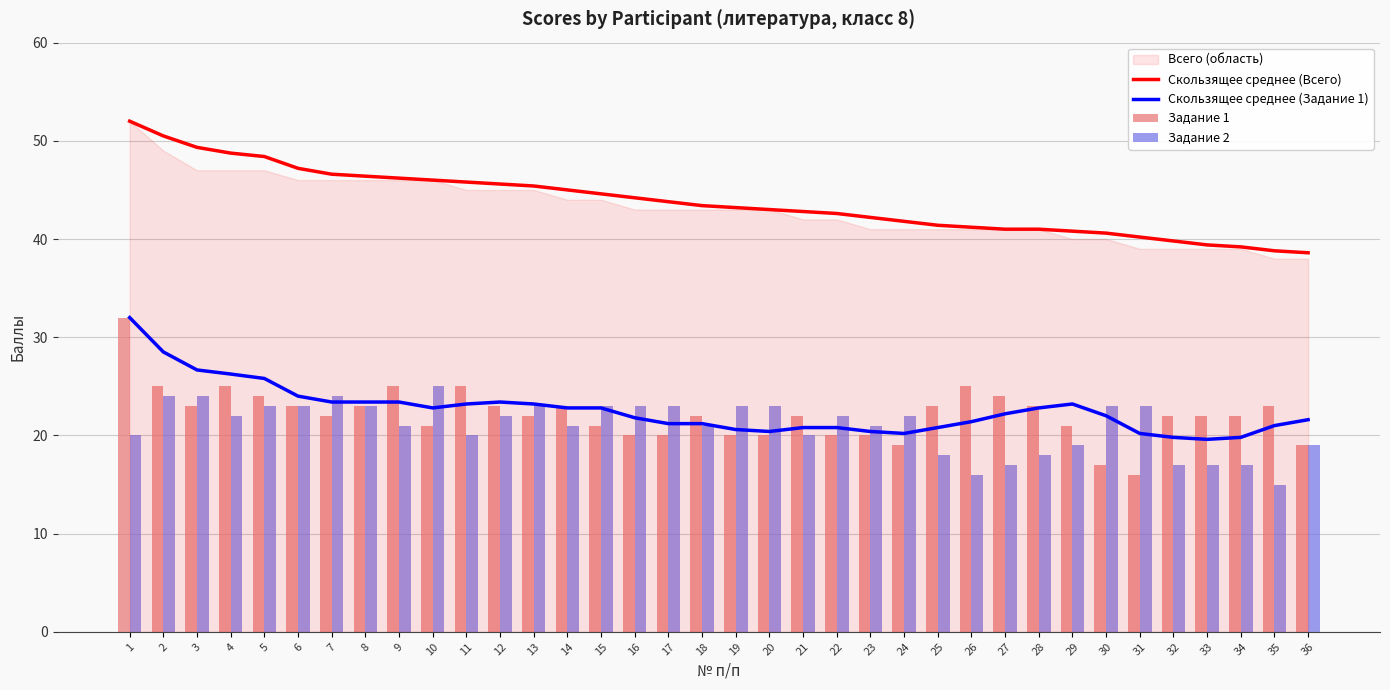

What is the difference between the second highest and minimum values in the Скользящее среднее (Всего) series?

11.9